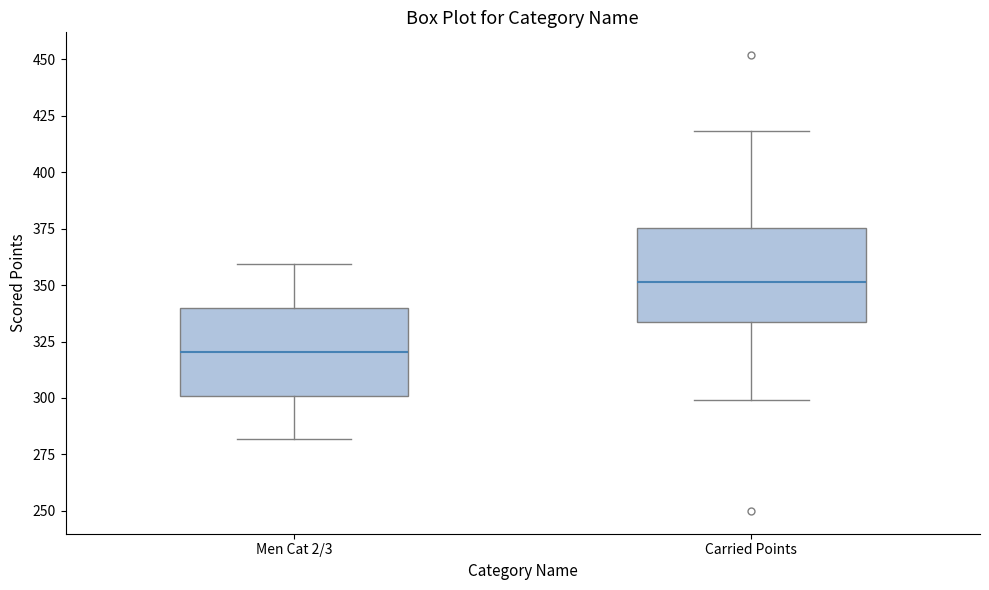

Reading left to right, read every box against the y-axis: the position of its median line, the range the box covers, and the ends of its whiskers. The values are not printed on the chart, so give them approximately, as read against the axis.

Men Cat 2/3: median 320, box 300 to 340, whiskers 280 to 360
Carried Points: median 350, box 335 to 375, whiskers 300 to 420